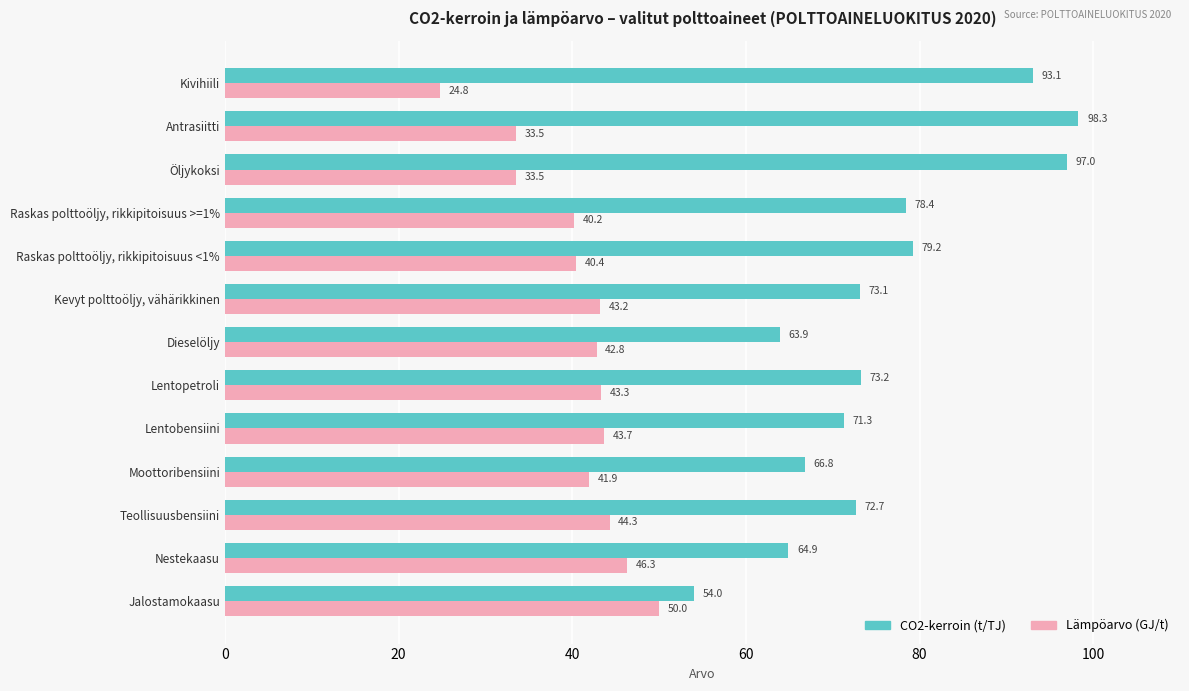

What value does the CO2-kerroin (t/TJ) series have at Lentobensiini?

71.3